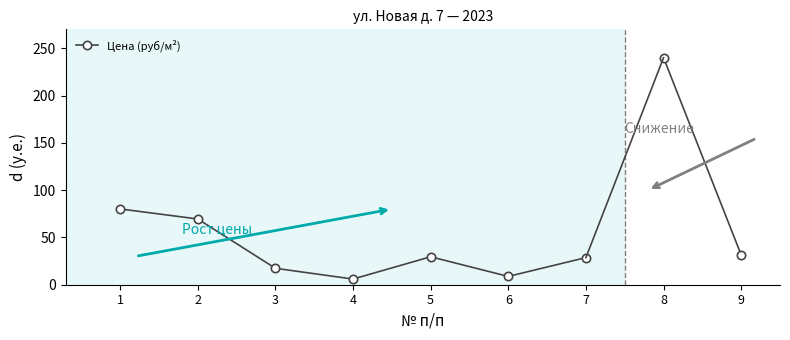

At which category does the data reach its first local peak?

5